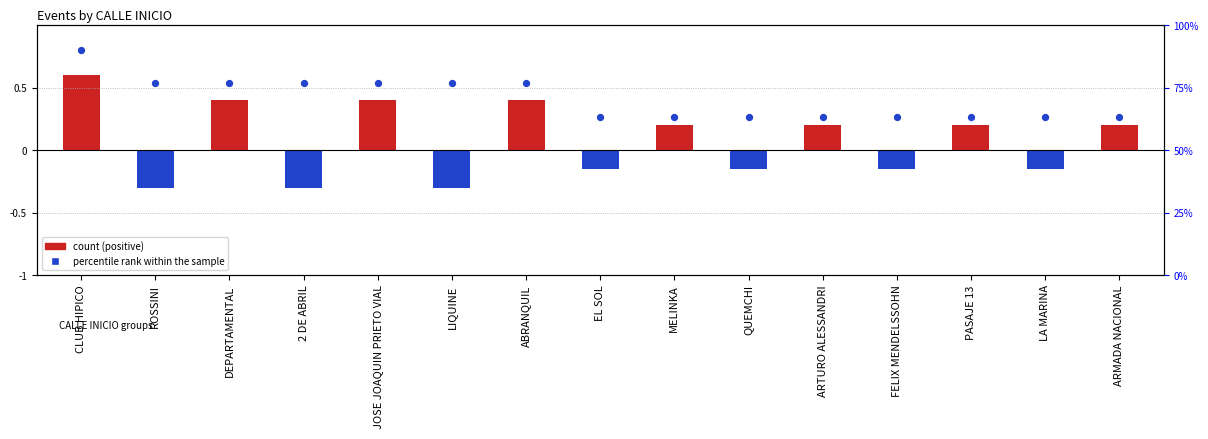

Is the value of percentile rank within the sample at EL SOL greater than the value of count at DEPARTAMENTAL?

Yes